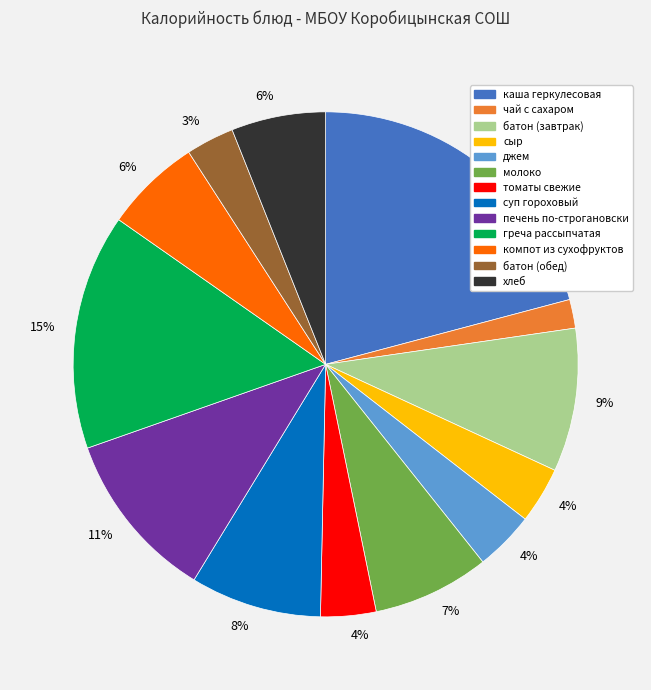

How many slices are in this pie chart?

13